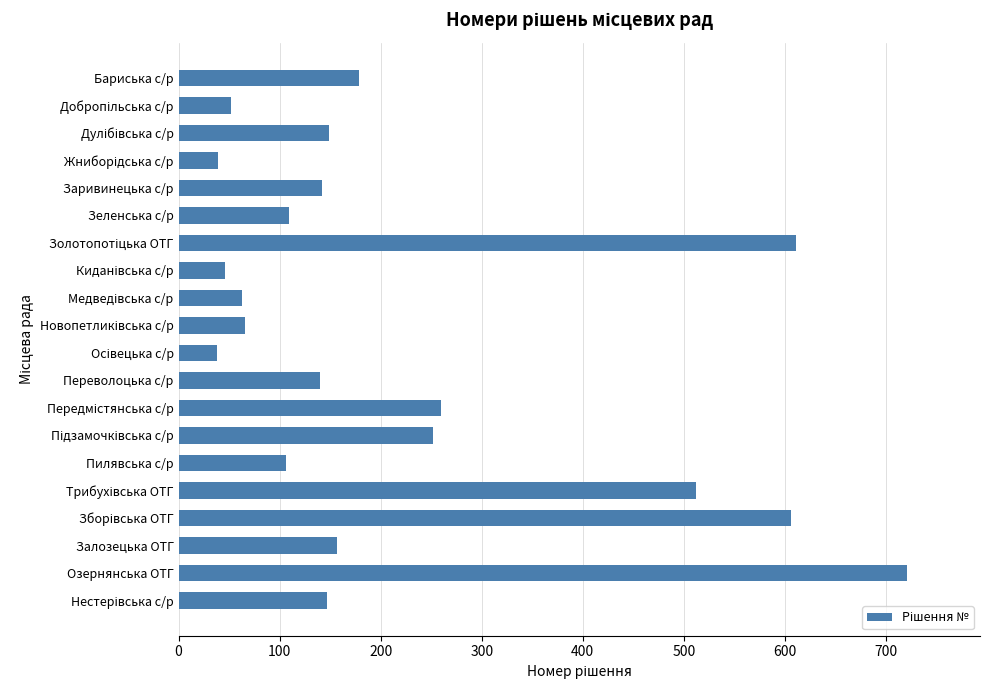

How many bars are there in total?

20